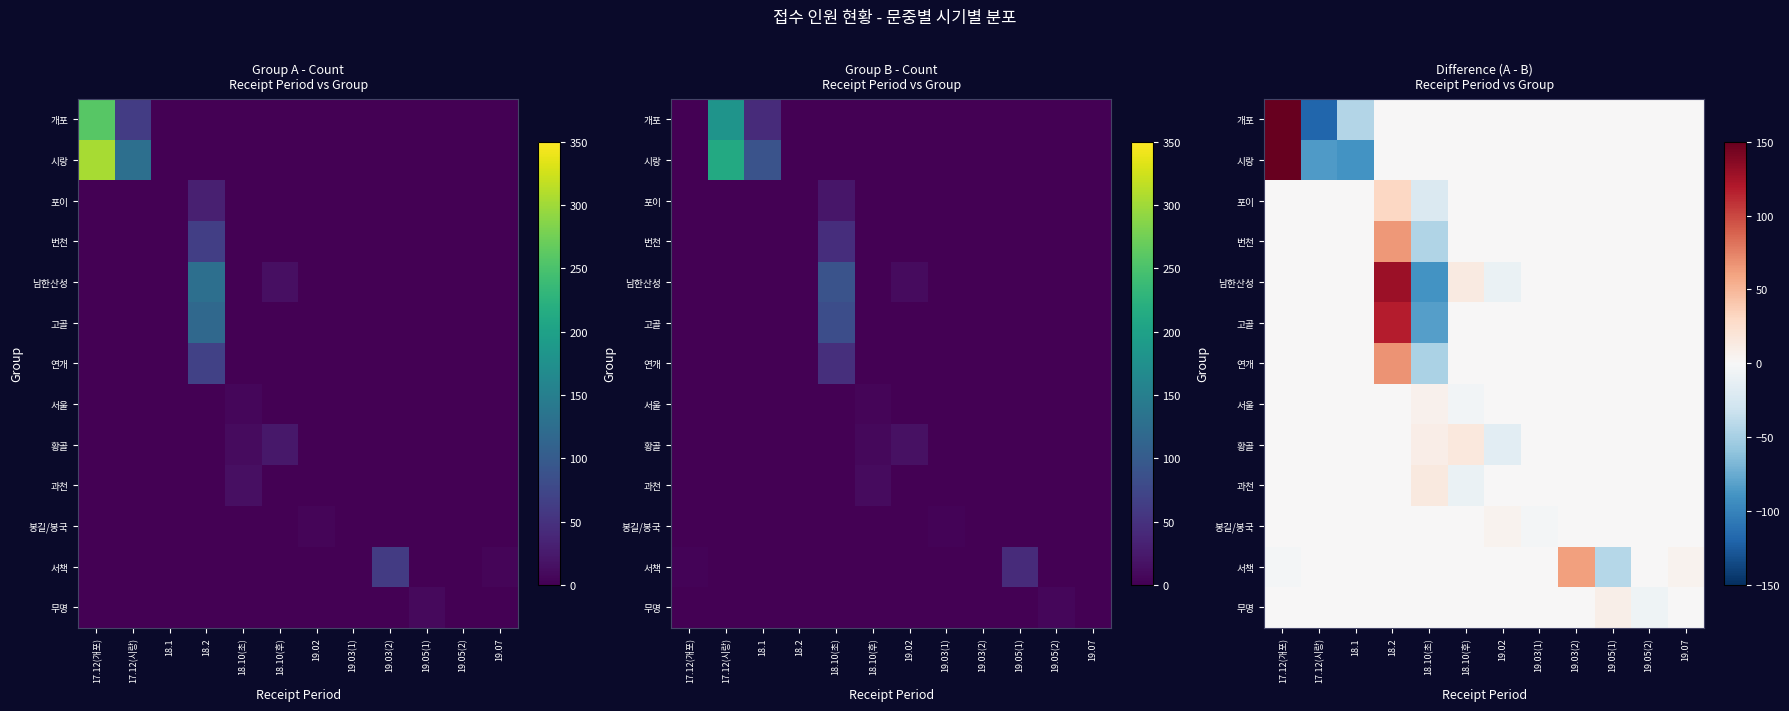

What is the difference between the maximum and second lowest values in the 포이 series?

31.0